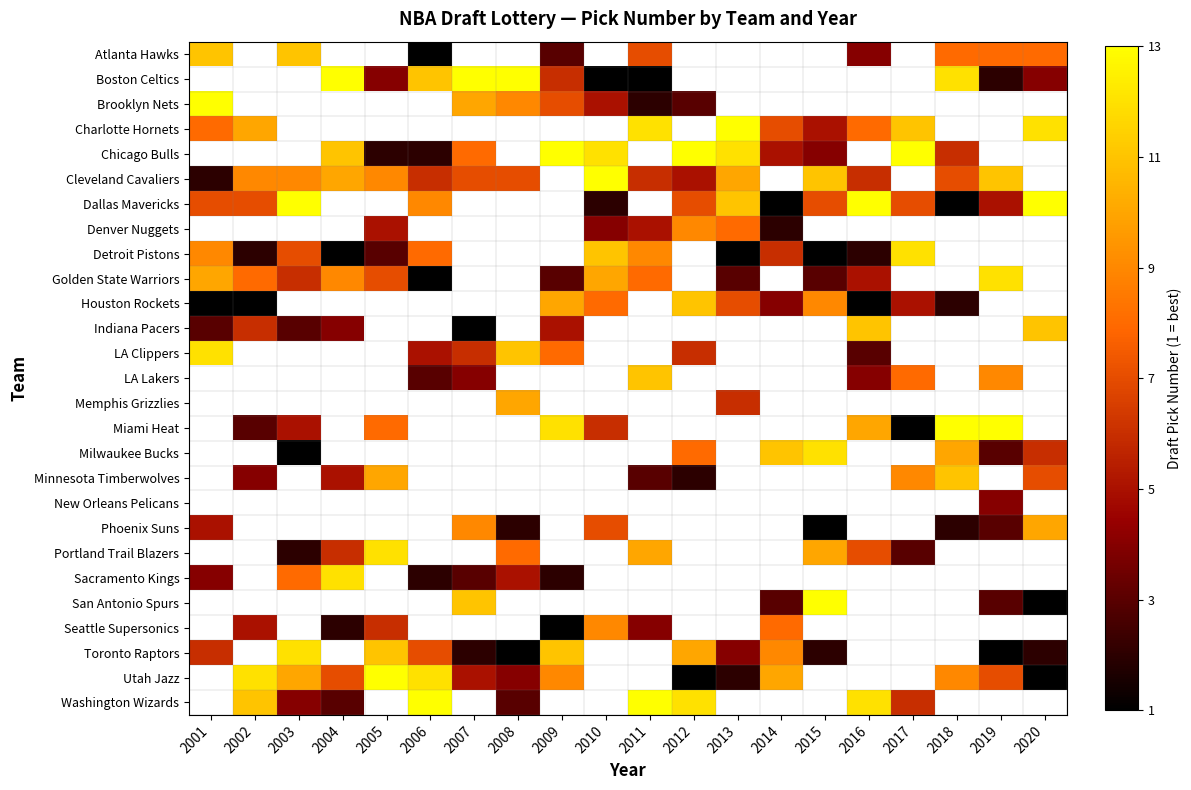

Which category has the highest value across all series?

2004